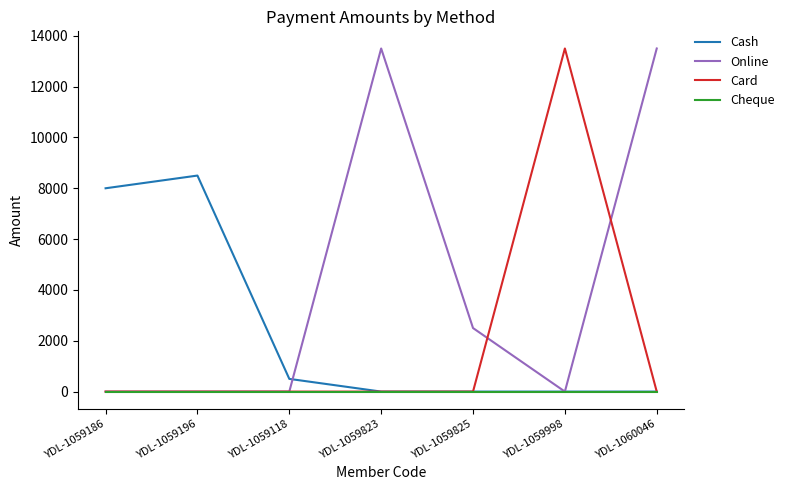

What is the greatest value displayed?

13500